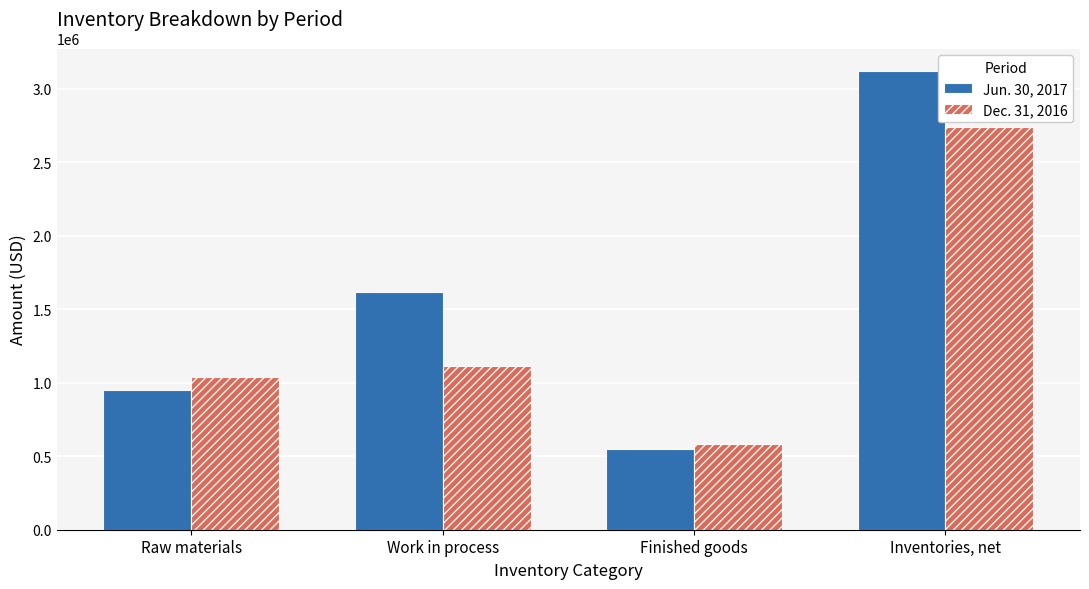

What are all the series names shown in the legend?

Jun. 30, 2017, Dec. 31, 2016